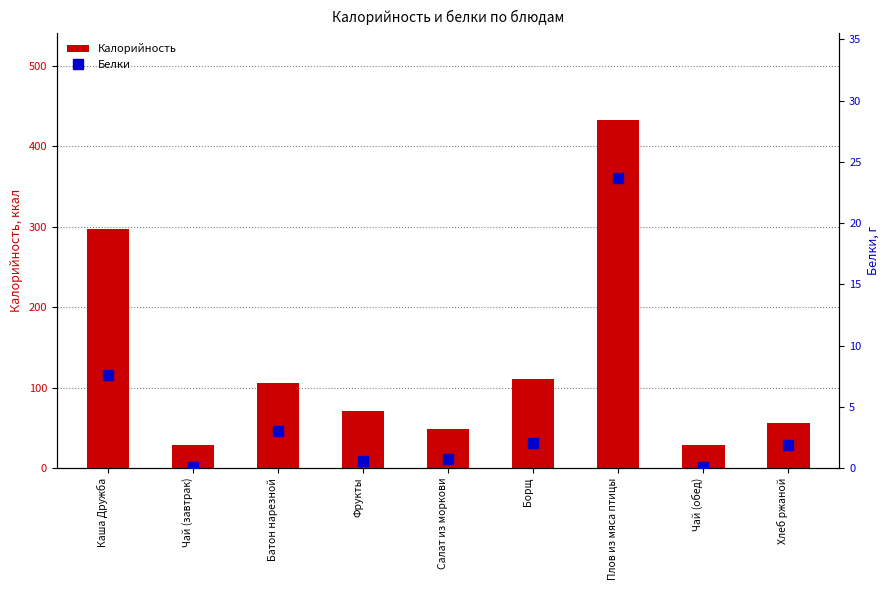

Does the chart contain any negative values?

No